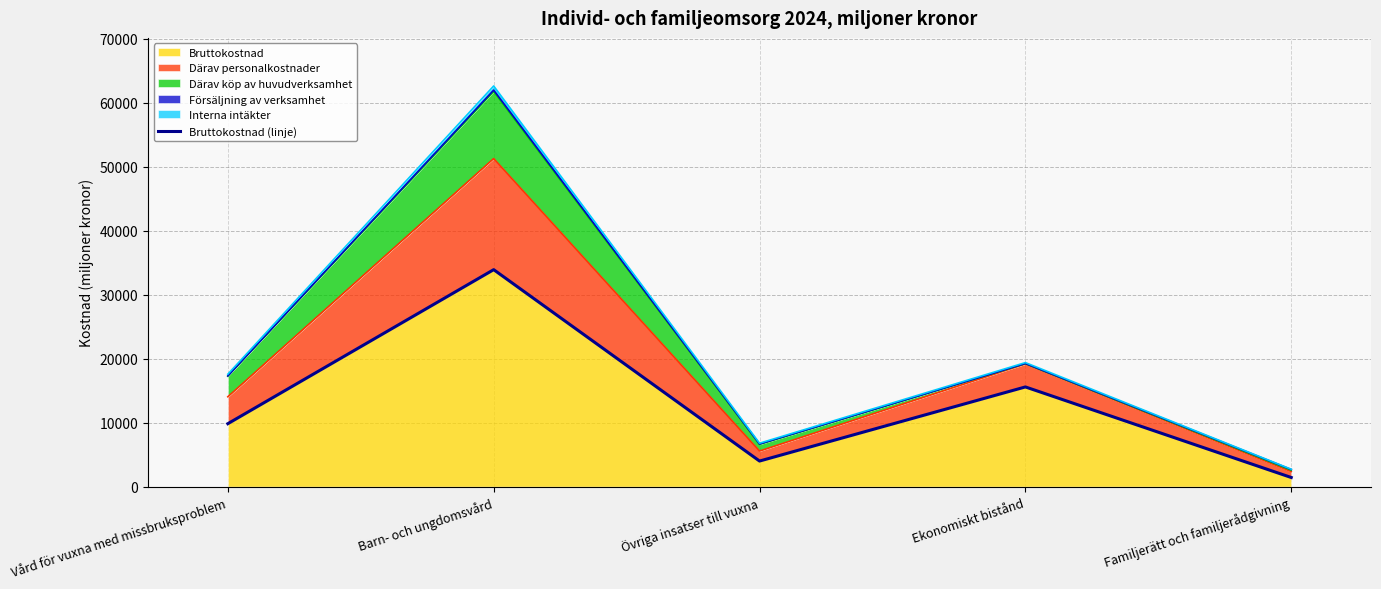

What is the difference between the second highest and second lowest values?

11577.9